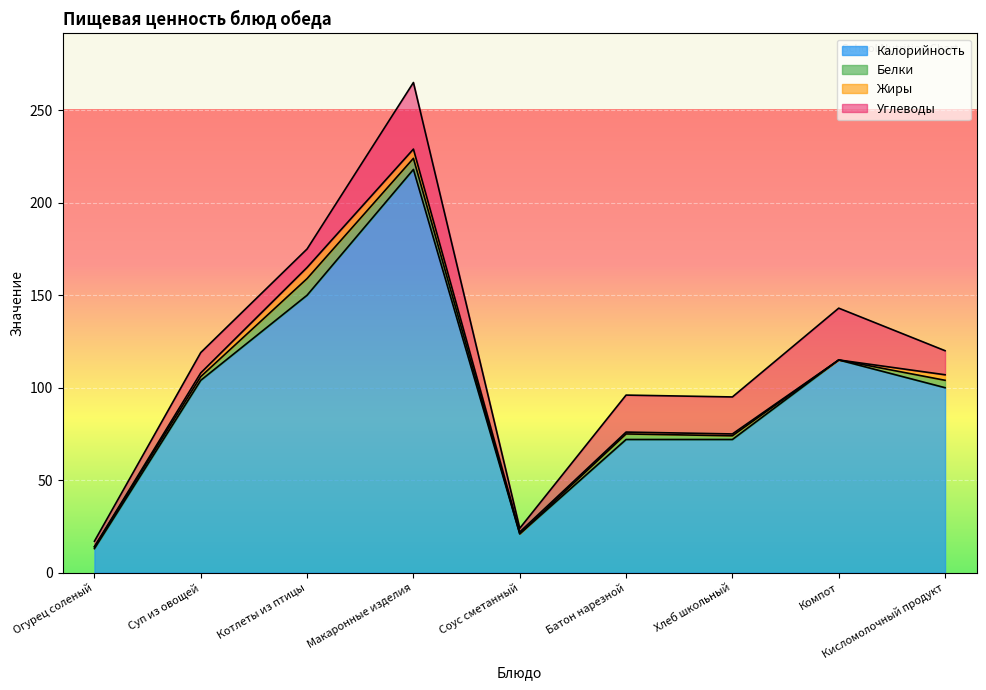

At which label is Белки closest to 4?

Кисломолочный продукт